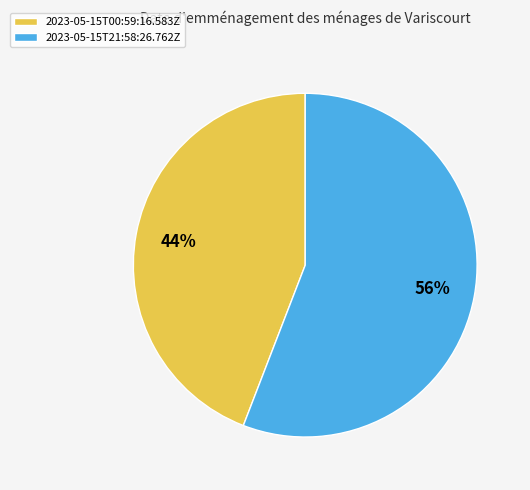

To the nearest percent, what is the difference between the 2023-05-15T00:59:16.583Z and 2023-05-15T21:58:26.762Z slice percentages?

12%